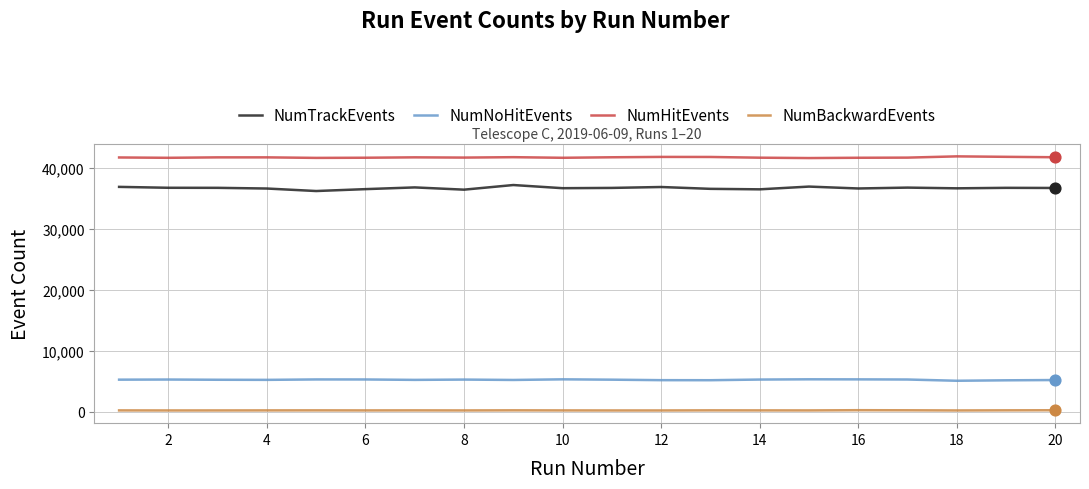

Which series has the largest total across all categories?

NumHitEvents